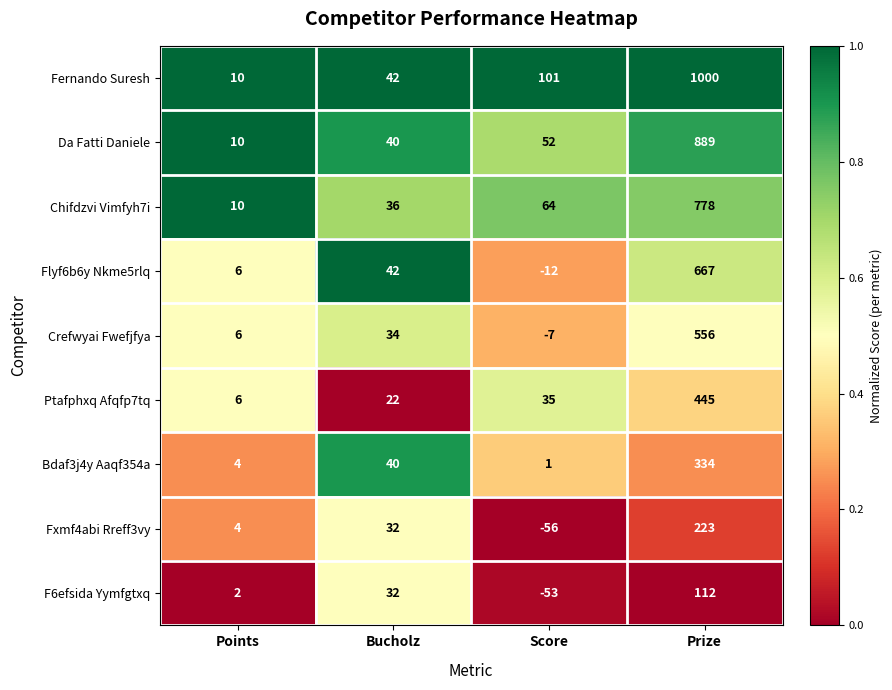

What is the difference between the highest and lowest values at Score?

157